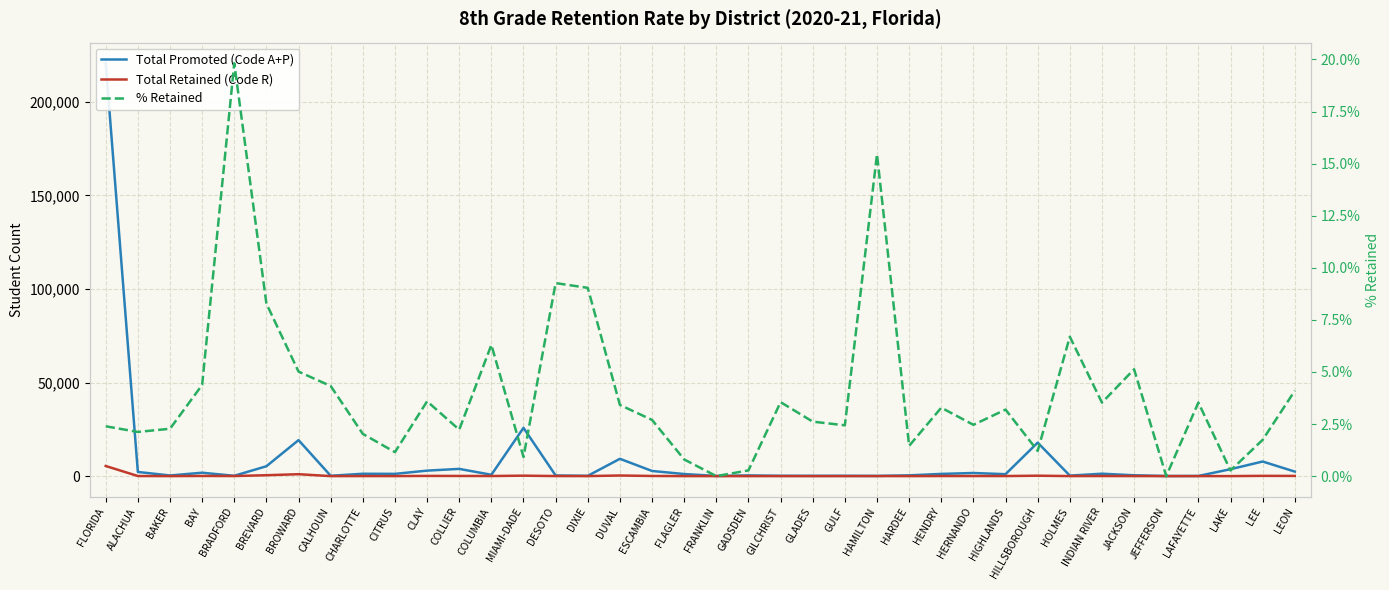

What is the total value across all series at ESCAMBIA?

2820.7